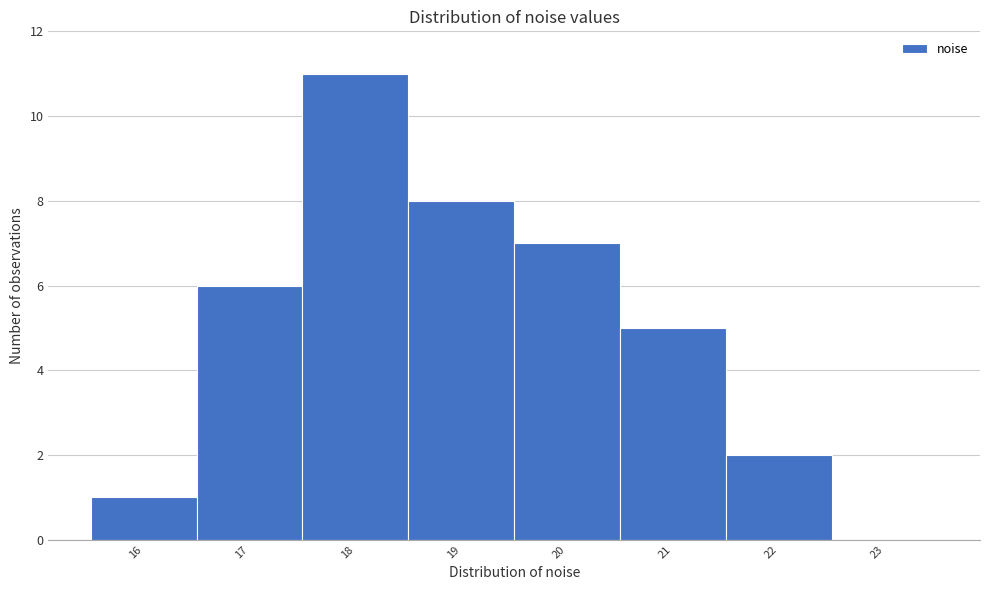

Reading left to right, what are all the values shown in this chart?

16=1	17=6	18=11	19=8	20=7	21=5	22=2	23=0